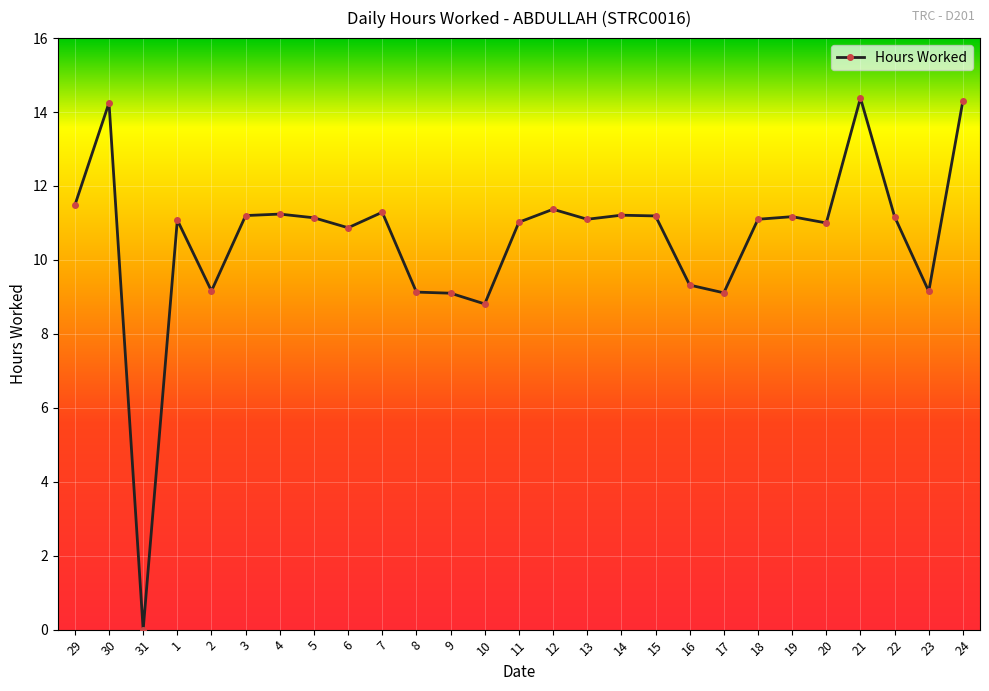

What is the average value?

10.6